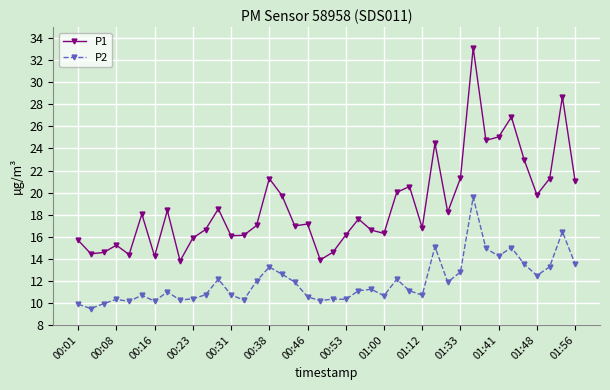

What is the value of the P1 point at the 24th from the left?

16.6